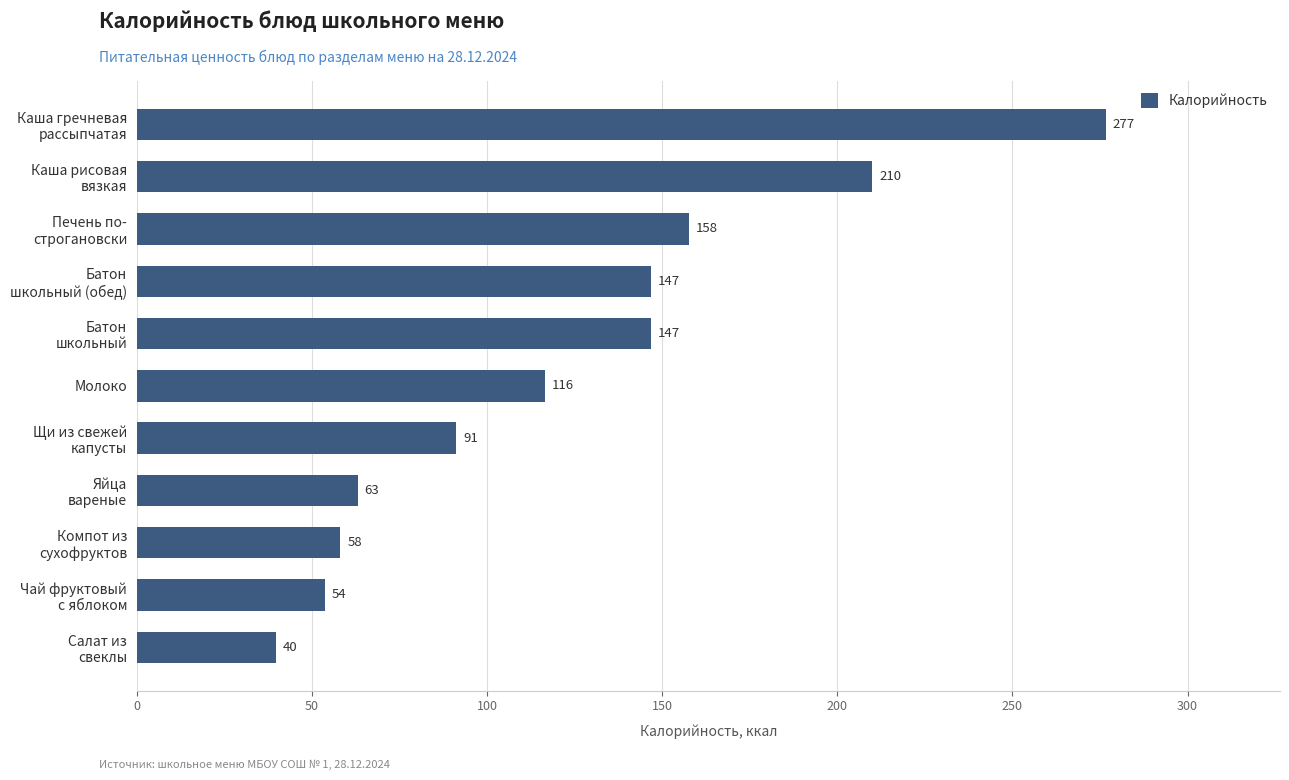

What is the approximate value at Молоко?

116.4